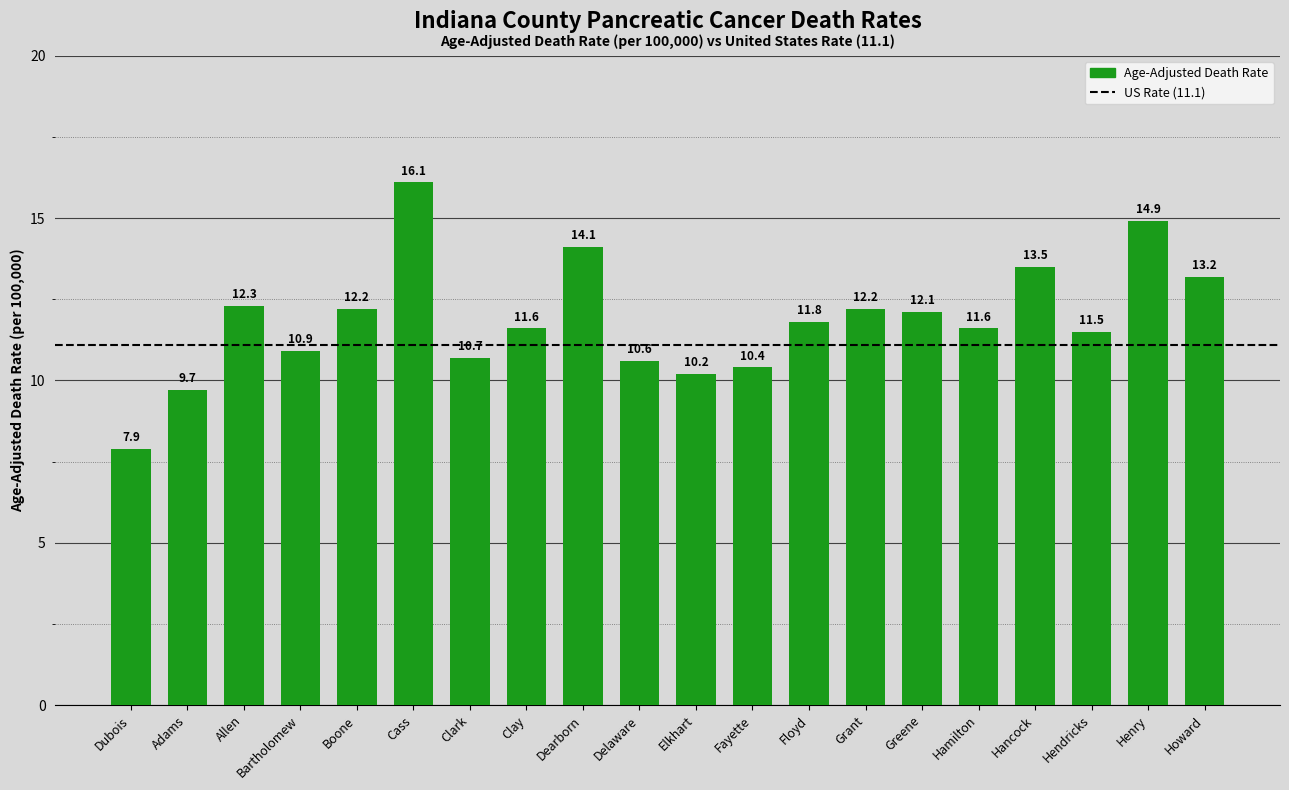

Reading left to right, transcribe all the data shown in this chart.

Dubois=7.9	Adams=9.7	Allen=12.3	Bartholomew=10.9	Boone=12.2	Cass=16.1	Clark=10.7	Clay=11.6	Dearborn=14.1	Delaware=10.6	Elkhart=10.2	Fayette=10.4	Floyd=11.8	Grant=12.2	Greene=12.1	Hamilton=11.6	Hancock=13.5	Hendricks=11.5	Henry=14.9	Howard=13.2